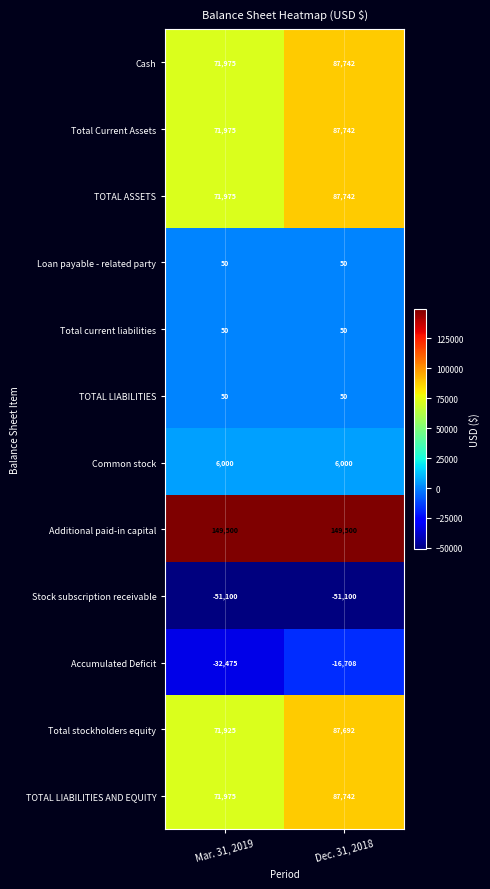

Reading left to right, list all the values displayed in this chart.

Cash: 71975	87742
Total Current Assets: 71975	87742
TOTAL ASSETS: 71975	87742
Loan payable - related party: 50	50
Total current liabilities: 50	50
TOTAL LIABILITIES: 50	50
Common stock: 6000	6000
Additional paid-in capital: 149500	149500
Stock subscription receivable: -51100	-51100
Accumulated Deficit: -32475	-16708
Total stockholders equity: 71925	87692
TOTAL LIABILITIES AND EQUITY: 71975	87742